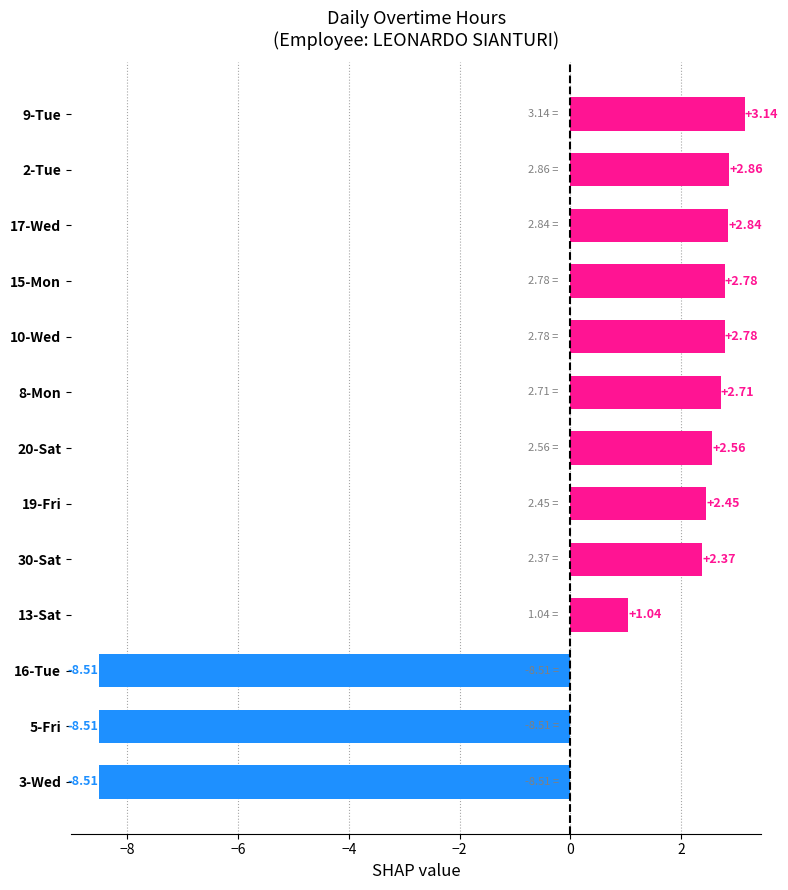

What is the sum of the values at 8-Mon and 30-Sat?

5.1